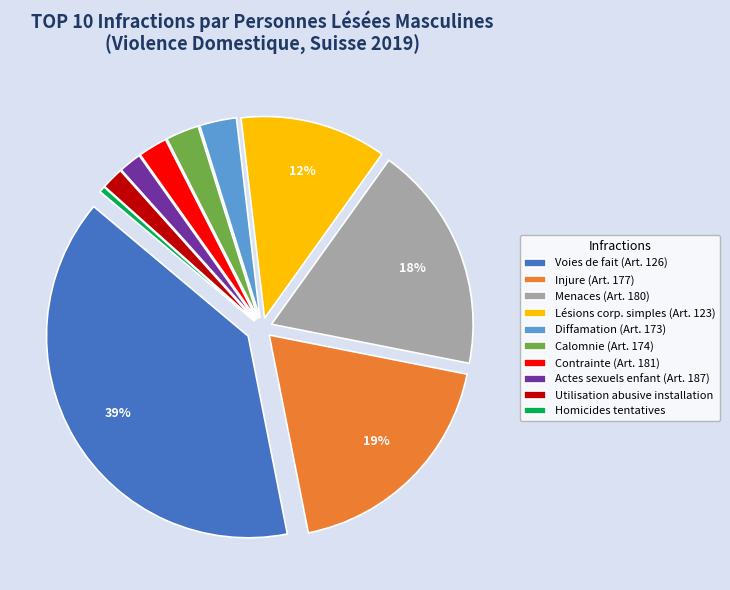

Combined, do Utilisation abusive installation and Diffamation (Art. 173) account for over 50%?

No